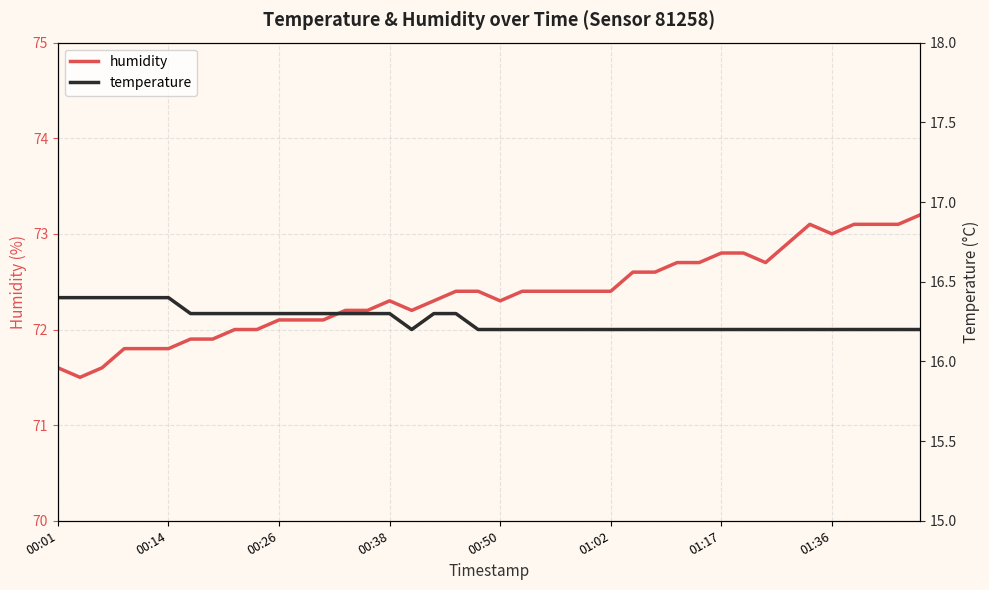

What is the minimum value for humidity?

71.5